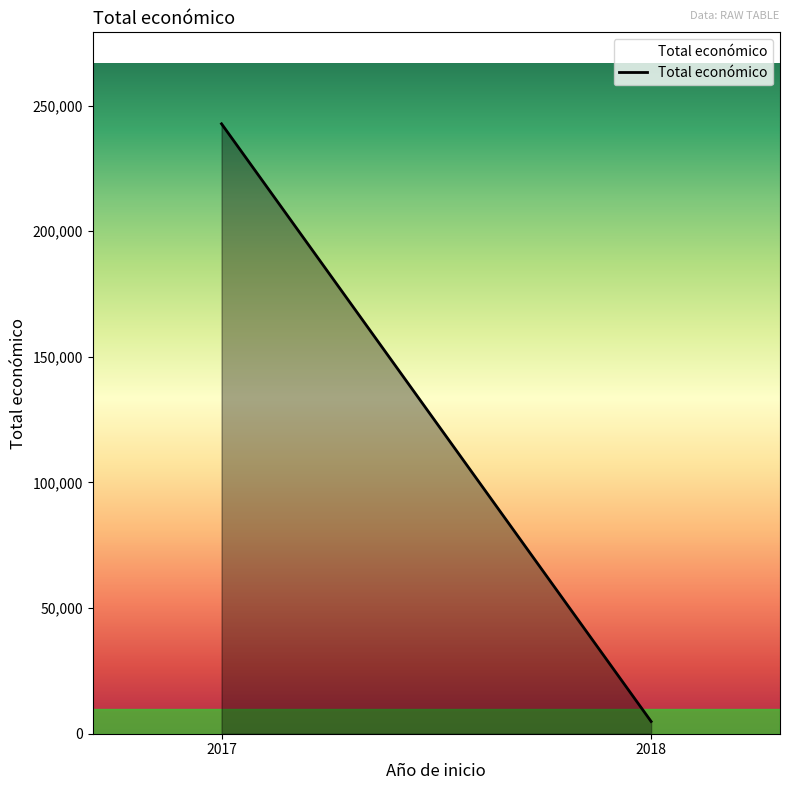

Reading right to left, what are all the values shown in this chart?

4870	242716